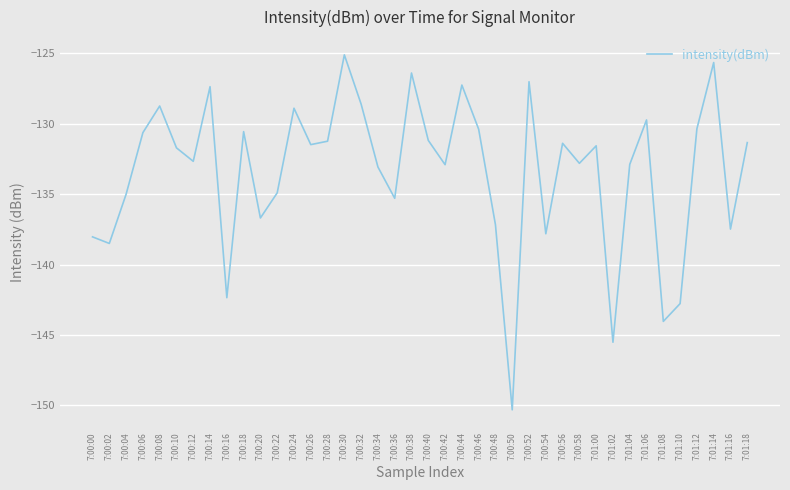

How many distinct data groups are displayed?

1